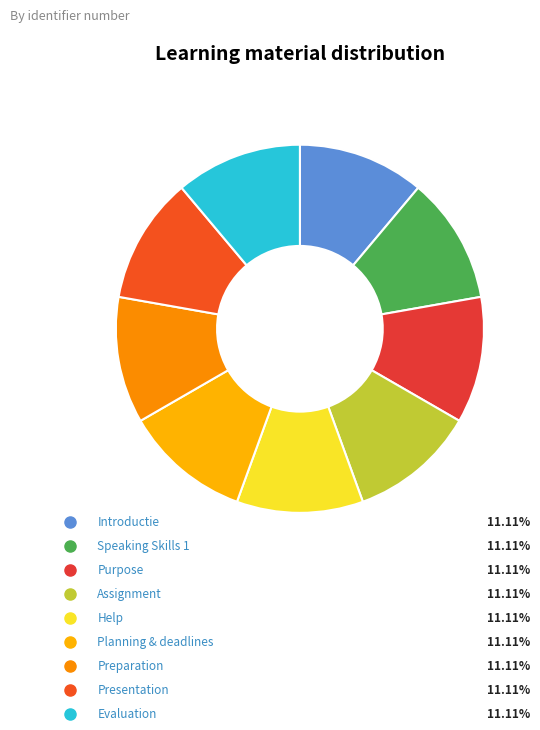

What portion of the pie excludes Presentation?

88.9%